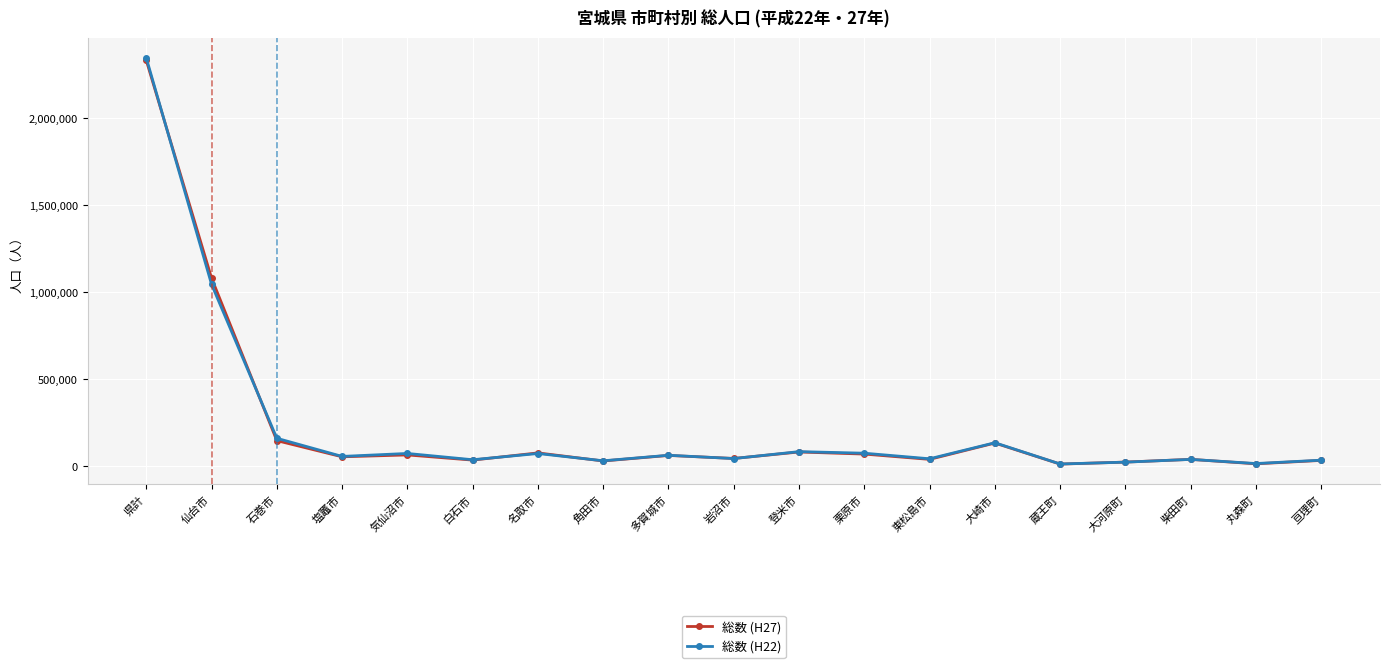

At which label is 総数 (H27) closest to 1173107?

仙台市